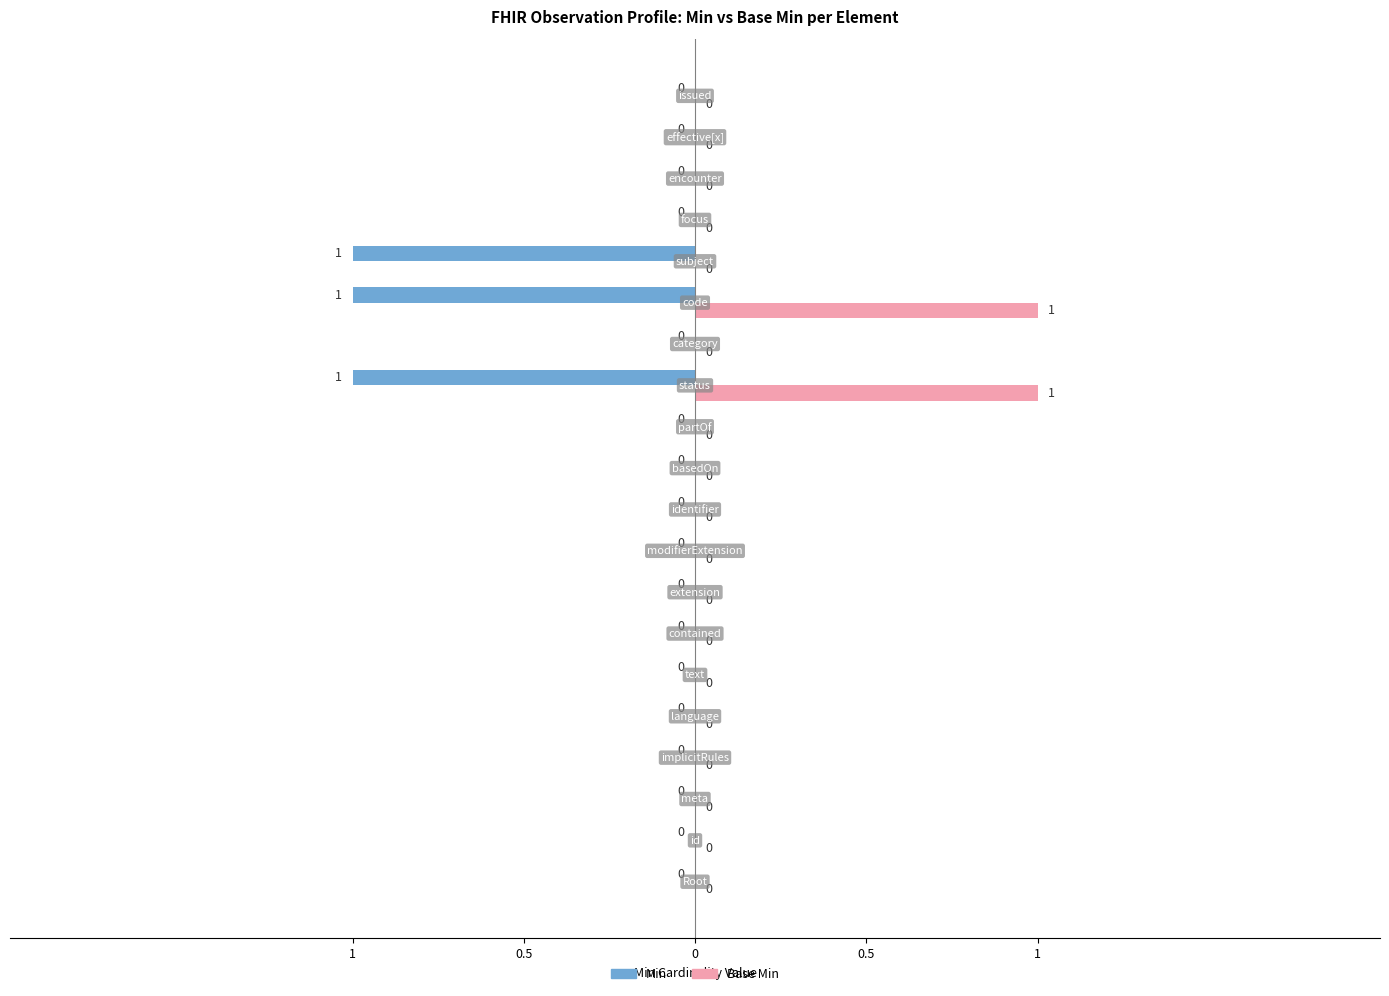

What is the label of the 4th bar from the right?

Observation.focus